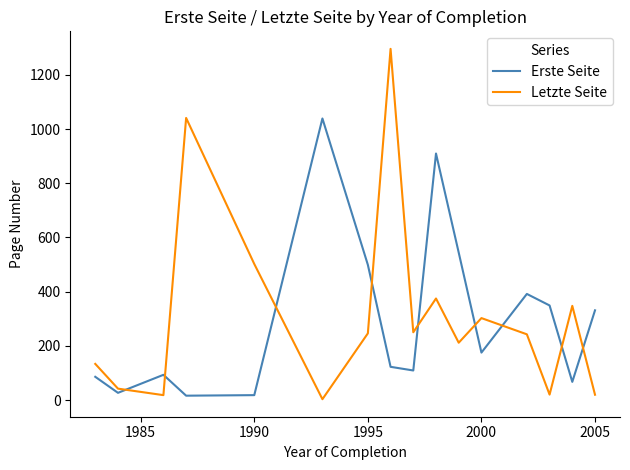

Does the chart display data point markers on the line(s)?

No